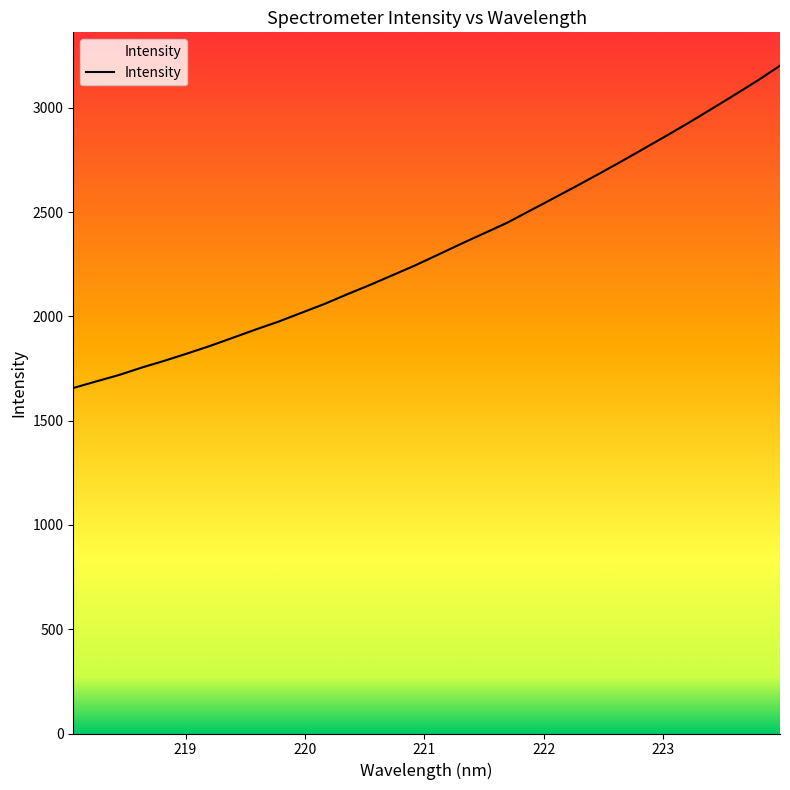

How many distinct data groups are displayed?

1